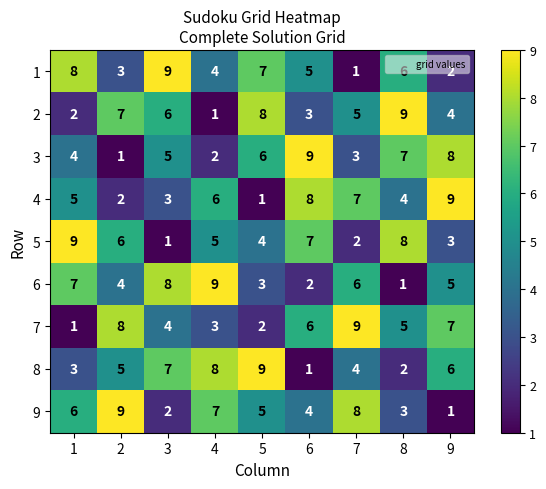

Which series changed the most between 1 and 2?

7